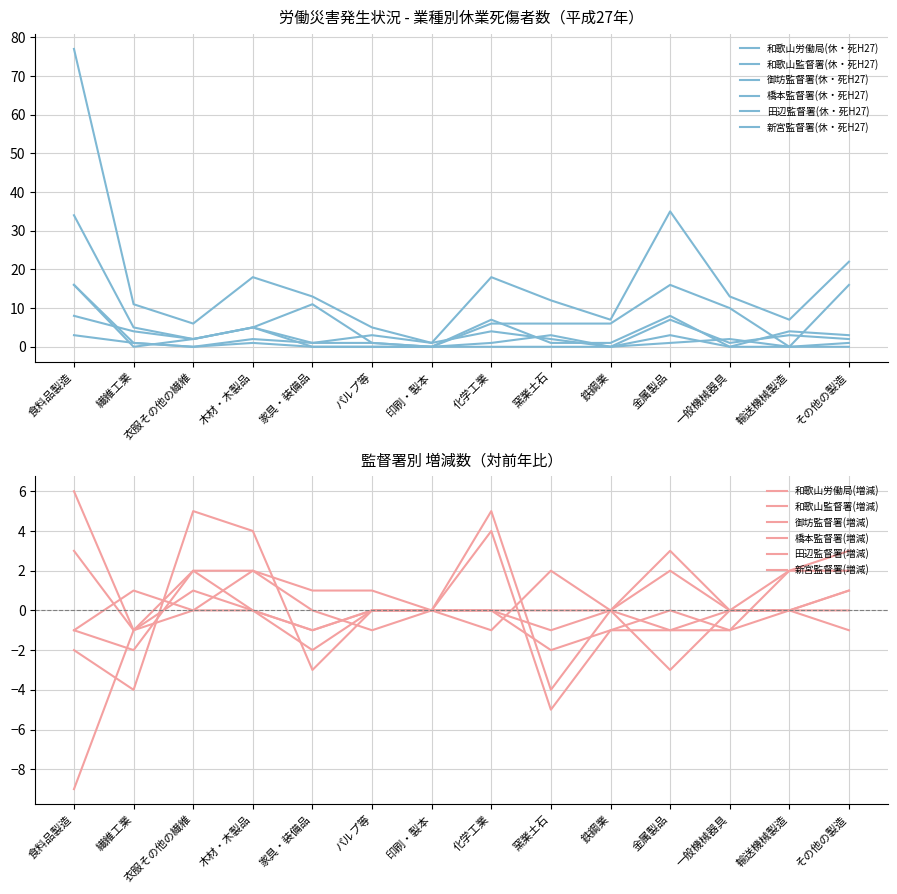

The value of 田辺監督署(休・死H27) at 繊維工業 is 1. True or false?

False